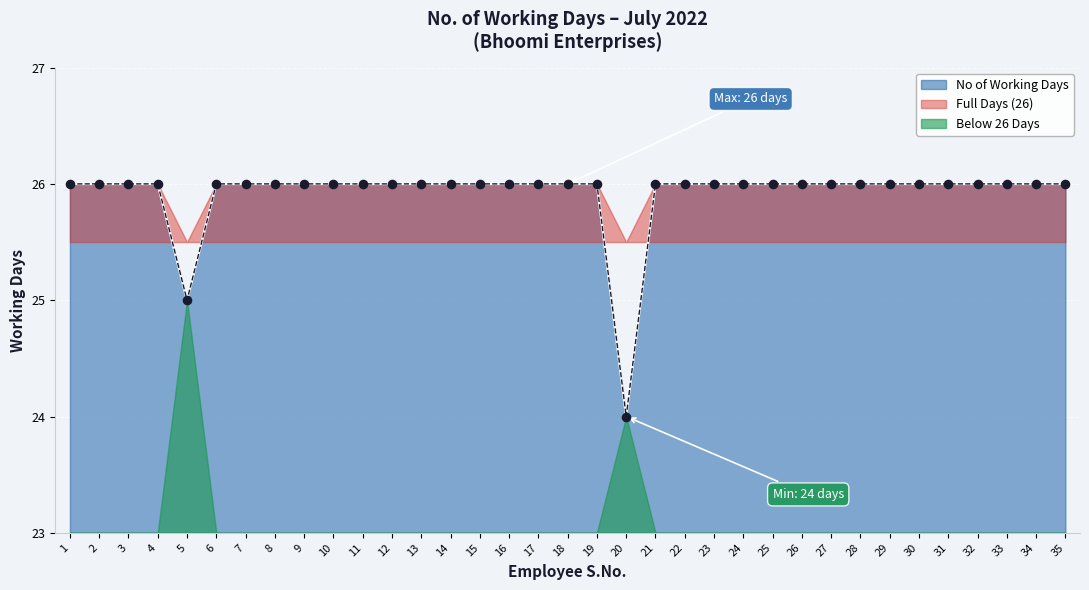

Between 20 and 3, which is larger?

3